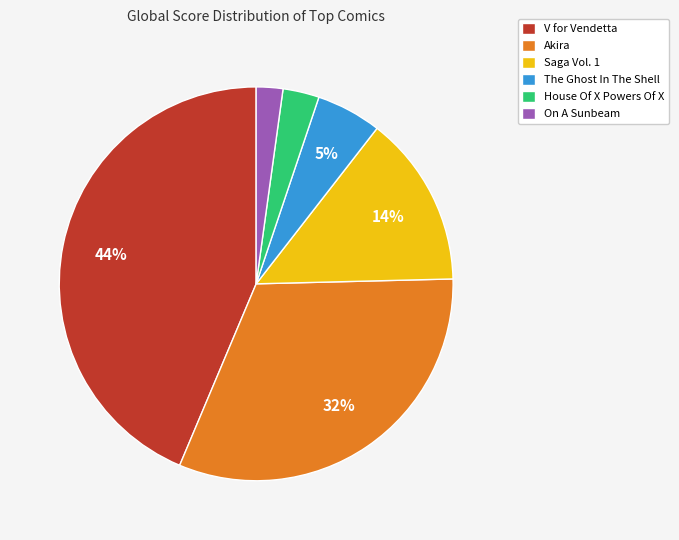

Does The Ghost In The Shell account for over 50% of the chart?

No